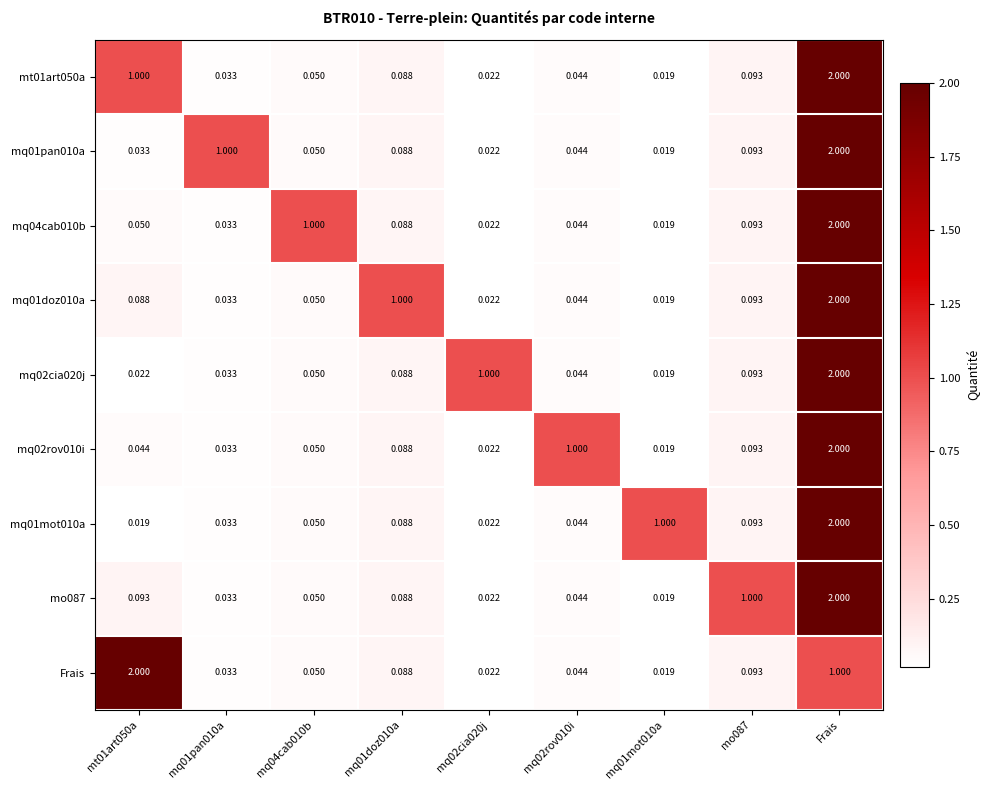

At which label is Frais closest to 1?

Frais